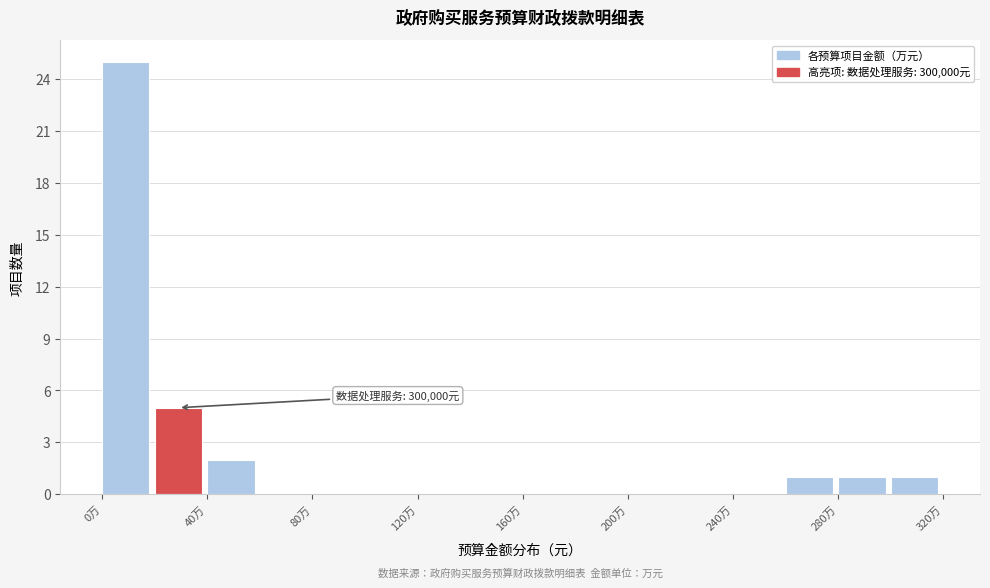

Which range on the x-axis has the tallest bar?

0 to 20